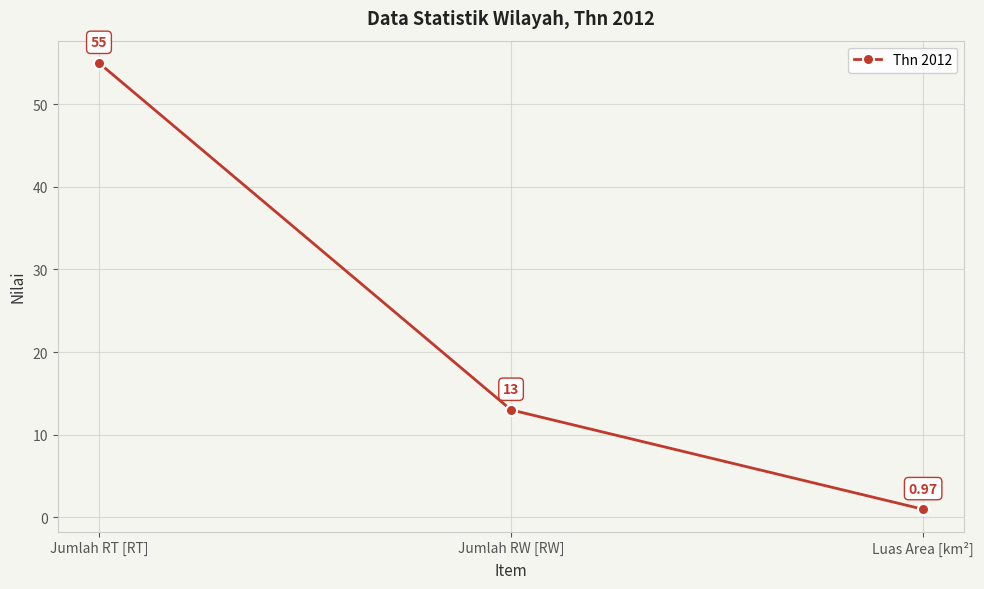

At which category does the chart reach its peak across all series?

Jumlah RT [RT]